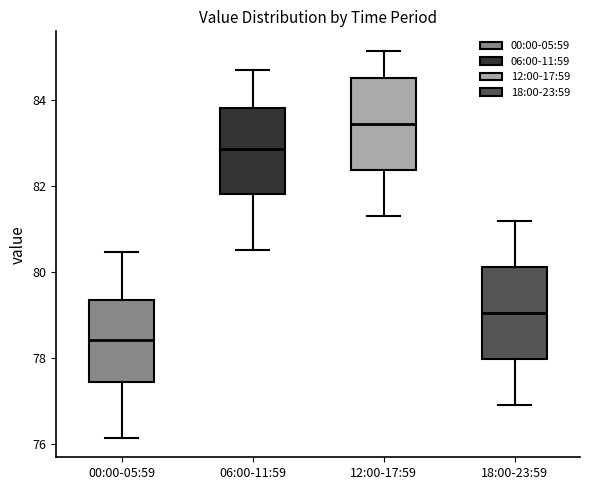

Reading left to right, read every box against the y-axis: the position of its median line, the range the box covers, and the ends of its whiskers. The values are not printed on the chart, so give them approximately, as read against the axis.

00:00-05:59: median 78.4, box 77.4 to 79.4, whiskers 76.2 to 80.4
06:00-11:59: median 82.8, box 81.8 to 83.8, whiskers 80.6 to 84.8
12:00-17:59: median 83.4, box 82.4 to 84.6, whiskers 81.4 to 85.2
18:00-23:59: median 79.0, box 78.0 to 80.2, whiskers 77.0 to 81.2